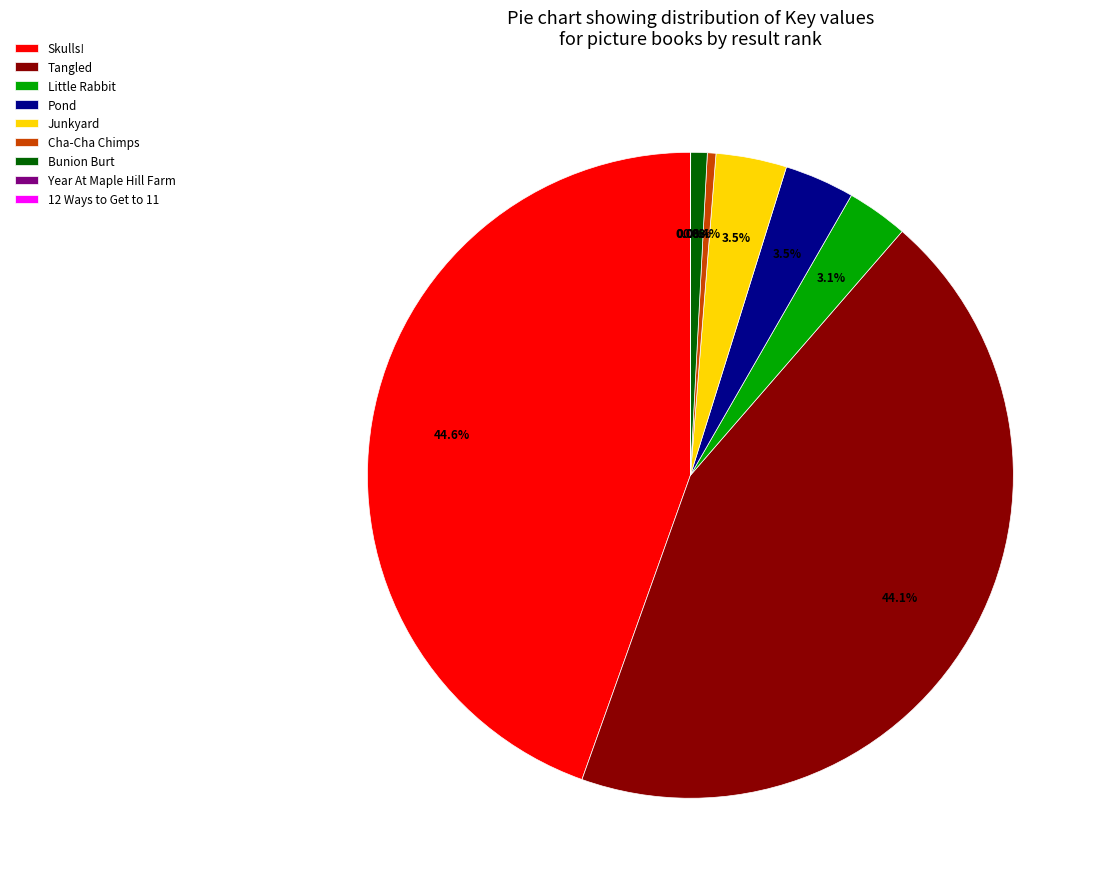

Which has a higher value, Cha-Cha Chimps or Pond?

Pond